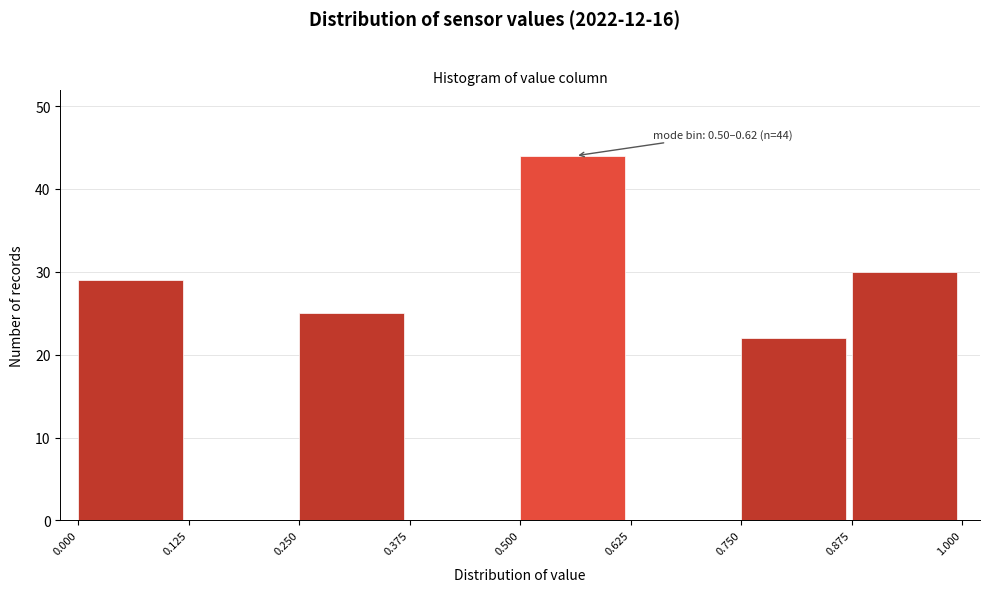

Which range on the x-axis has the tallest bar?

0.500 to 0.625